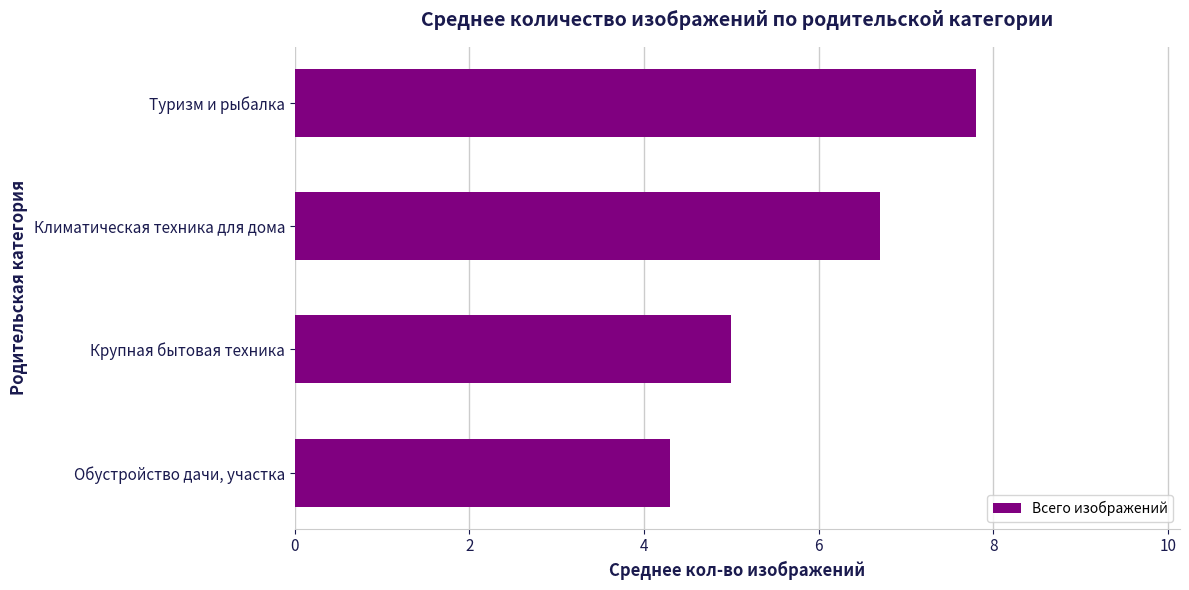

The chart shows a value of 3.5 at Туризм и рыбалка. True or false?

False